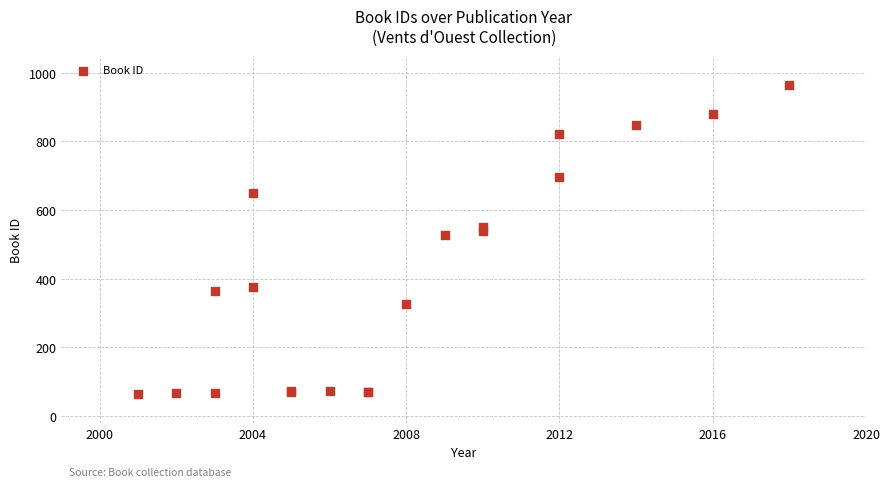

What Y value in the scatter plot is closest to 515?

527